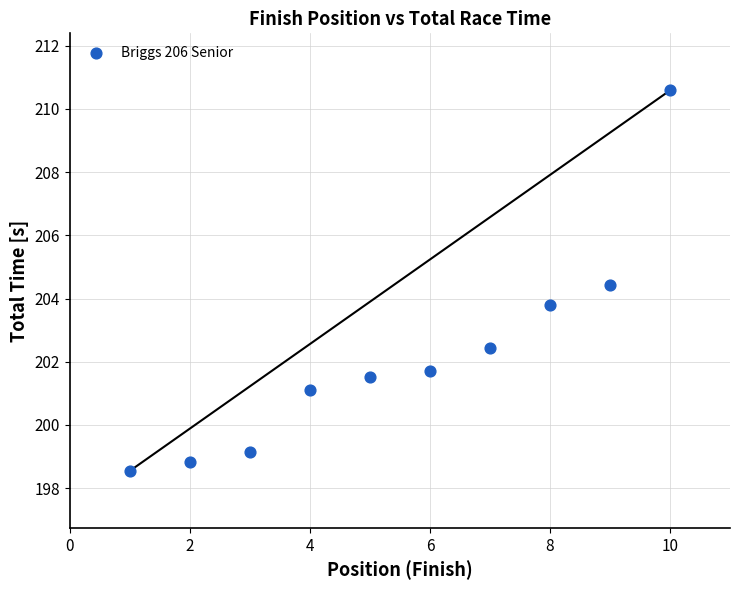

What Y value in the scatter plot is closest to 204?

203.8